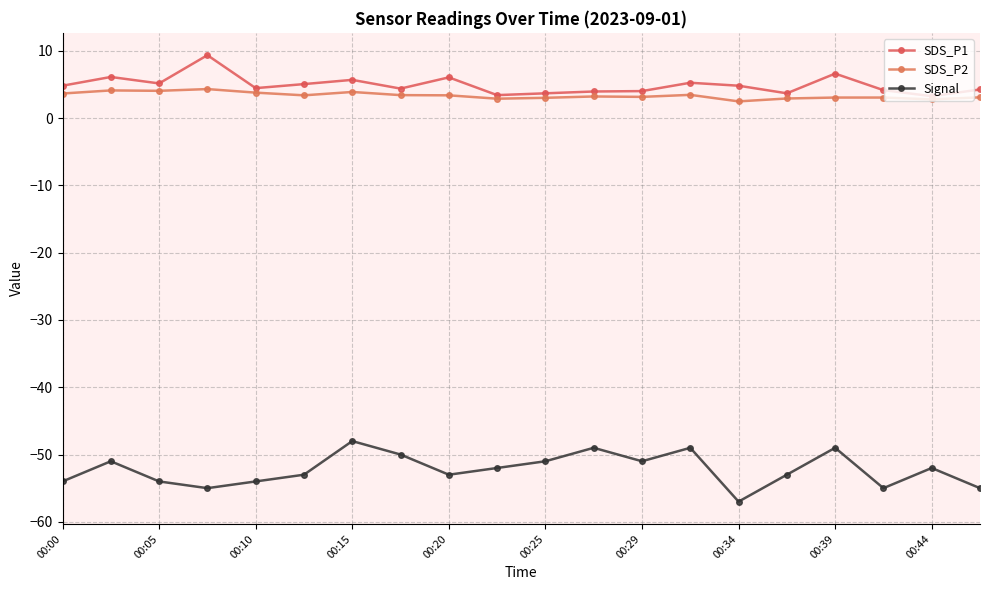

True or false: SDS_P2 and SDS_P1 cross at least once.

False